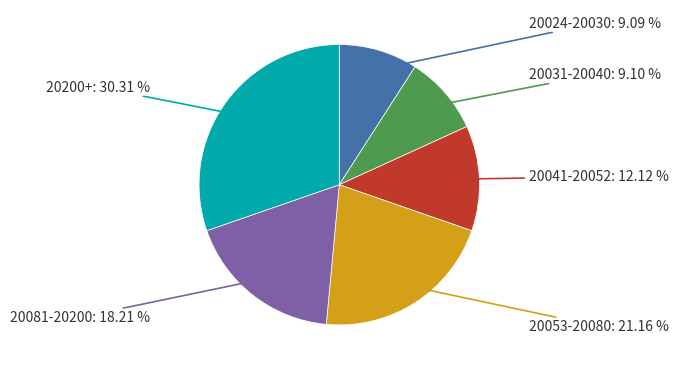

Is there any slice that represents more than half of the pie?

No